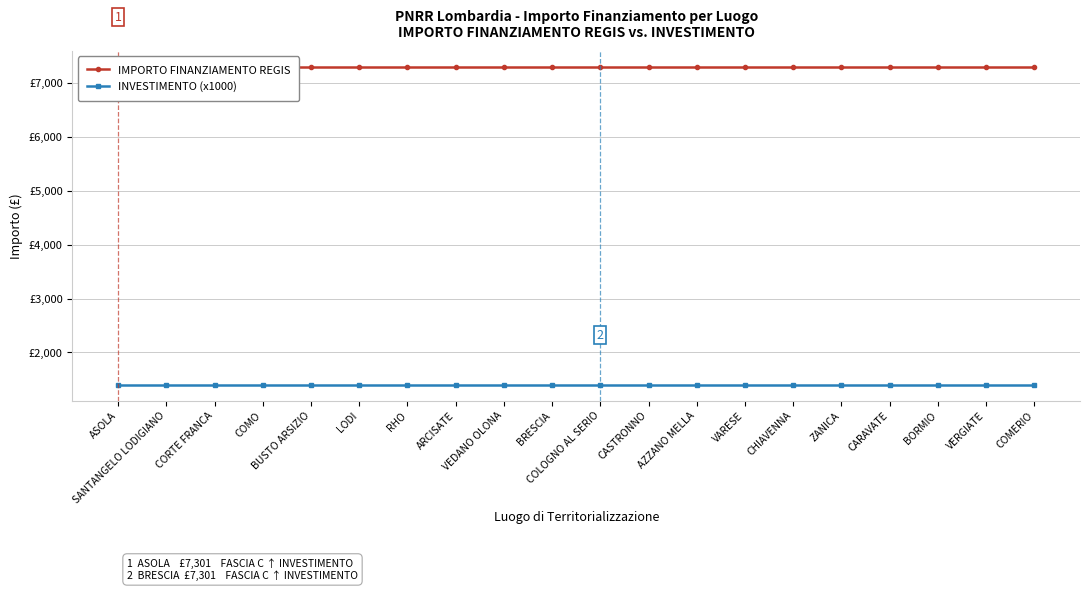

What position from the left is AZZANO MELLA?

13